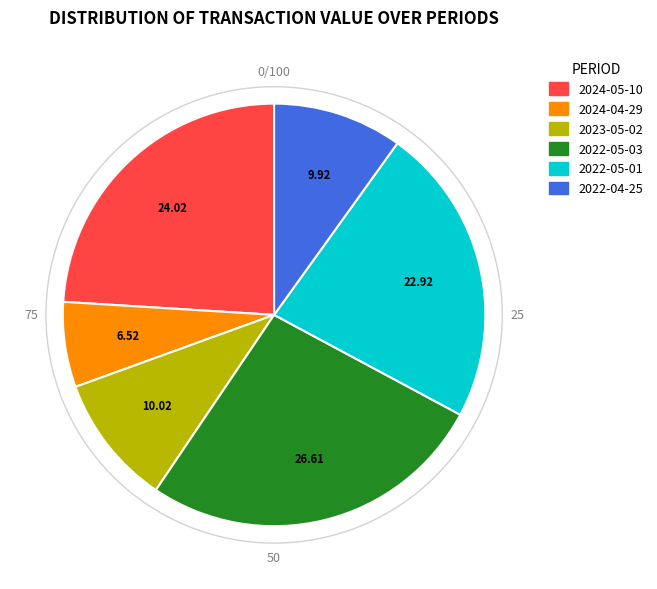

Is the sum of 2022-05-01 and 2023-05-02 greater than half?

No